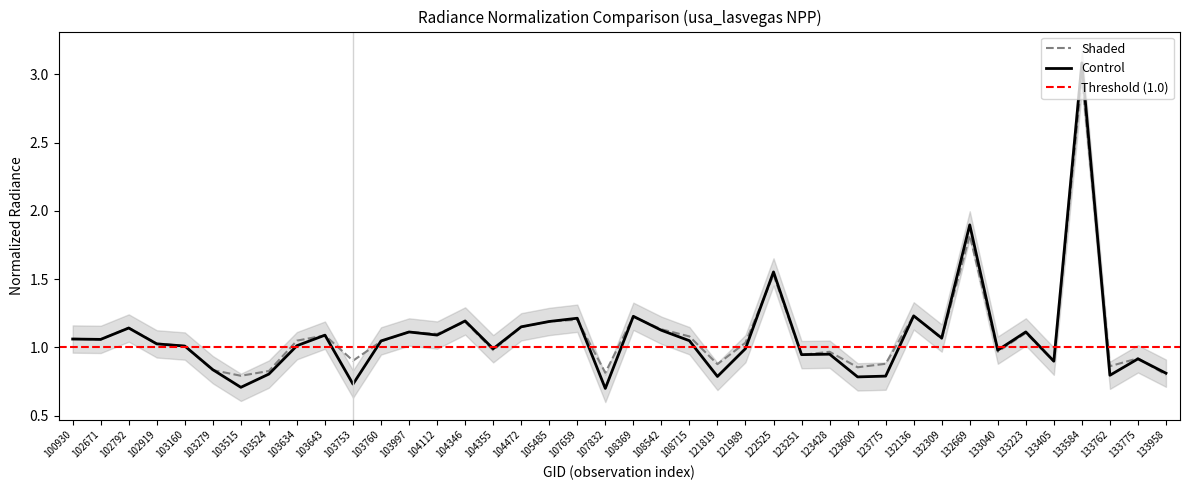

What is the spread (max minus min) of values at 103753?

0.2